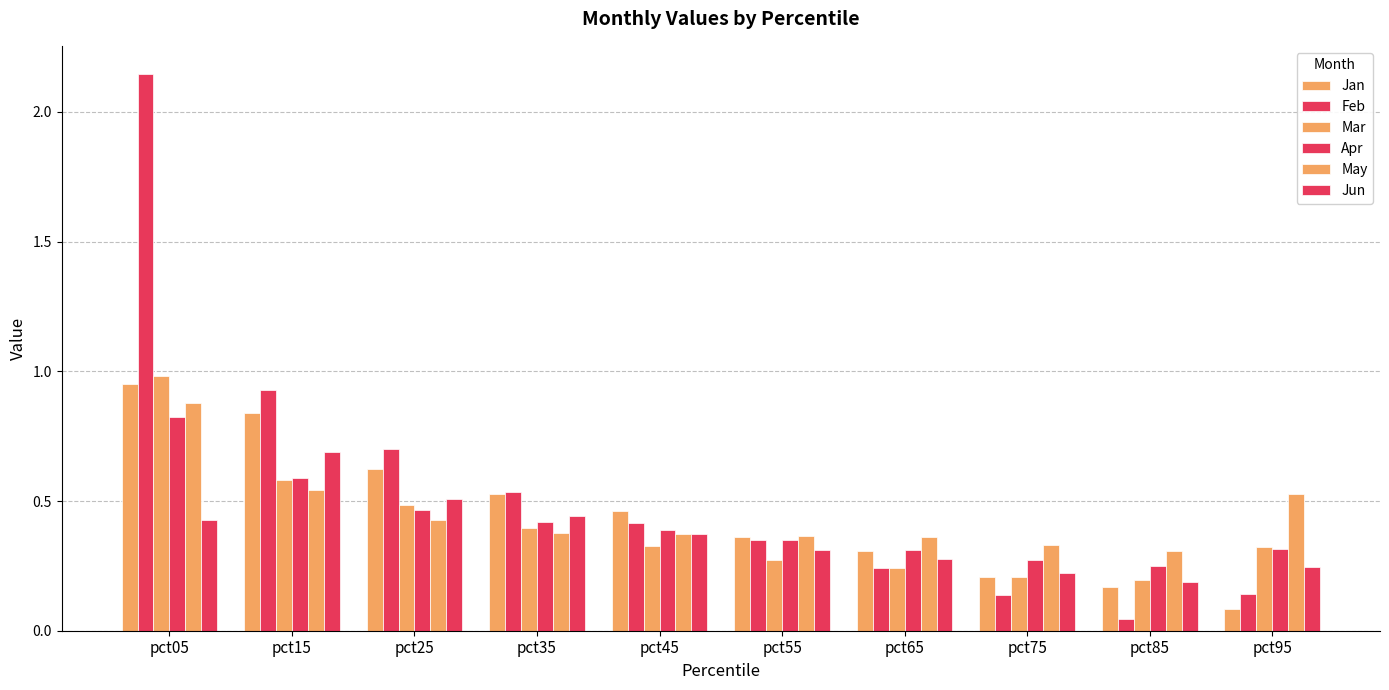

How many distinct data groups are displayed?

6